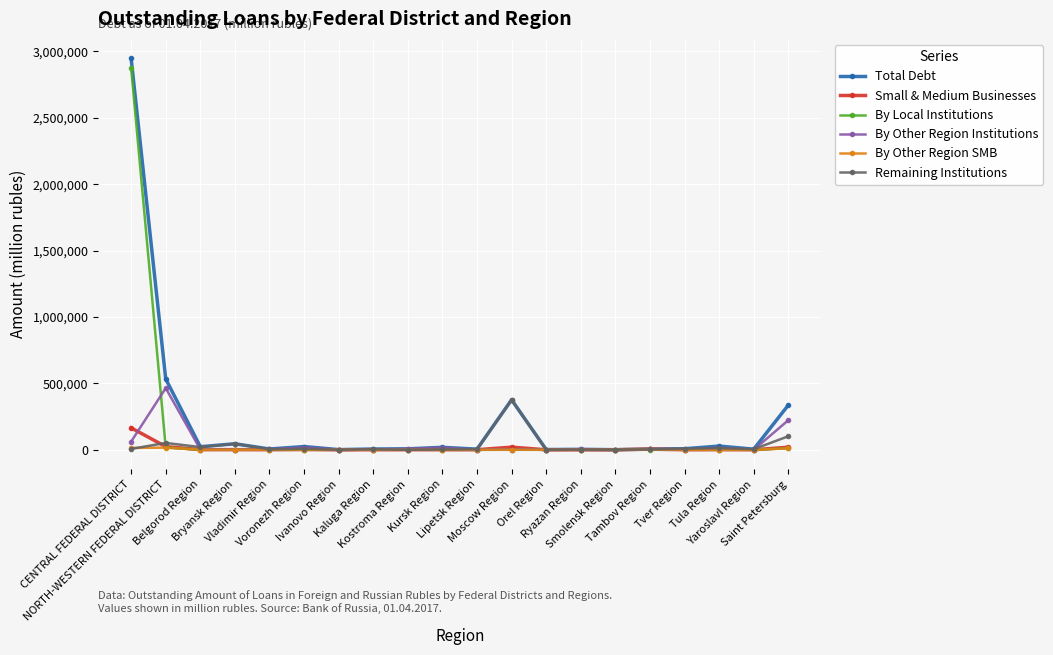

What is the average value of the Remaining Institutions series?

32669